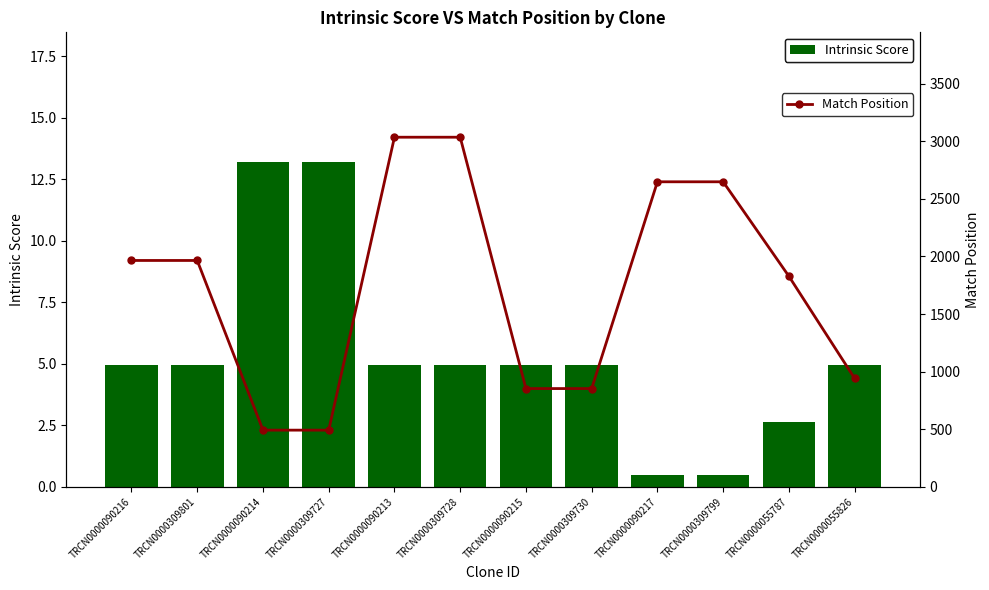

What position from the left is TRCN0000090213?

5